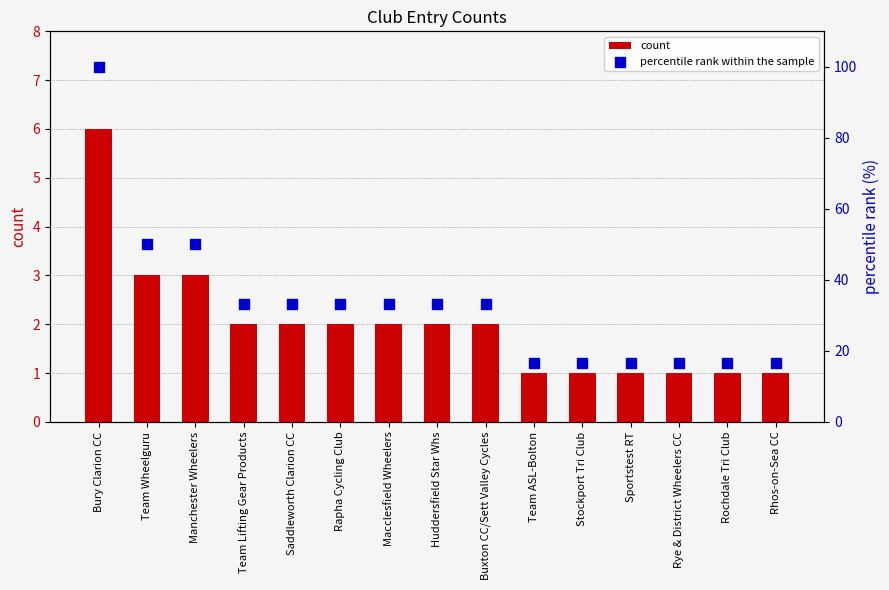

At which category is the sum across all series the highest?

Bury Clarion CC